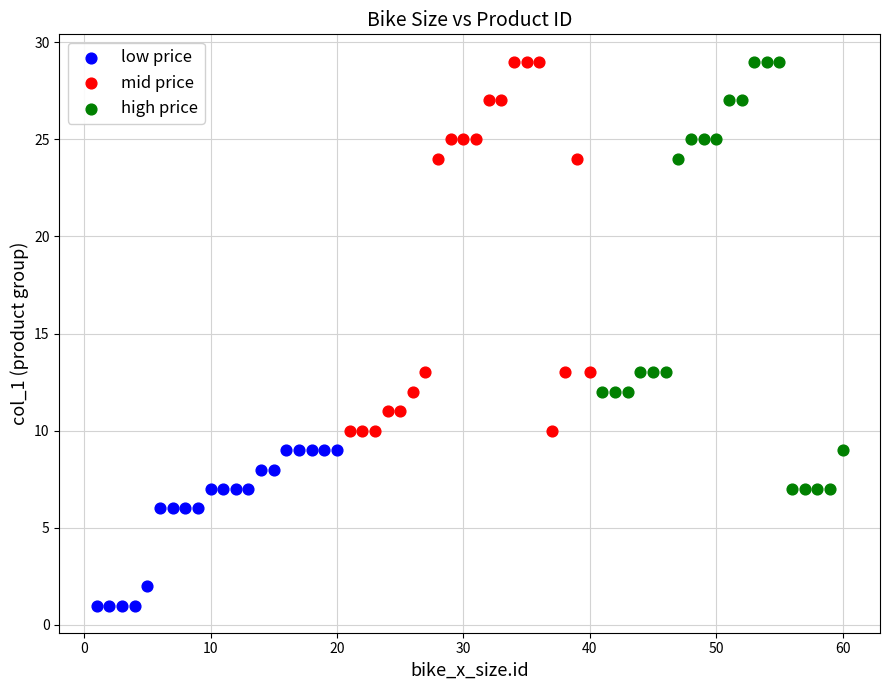

Which series reaches the minimum Y coordinate?

low price